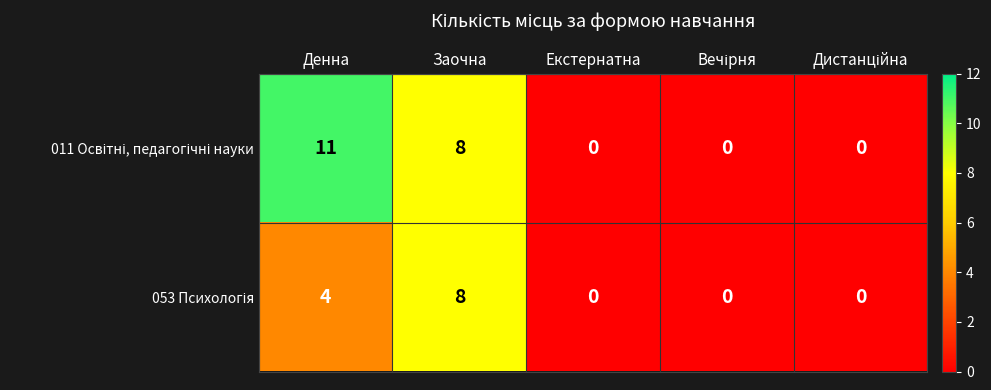

What is the total value across all series at Денна?

15